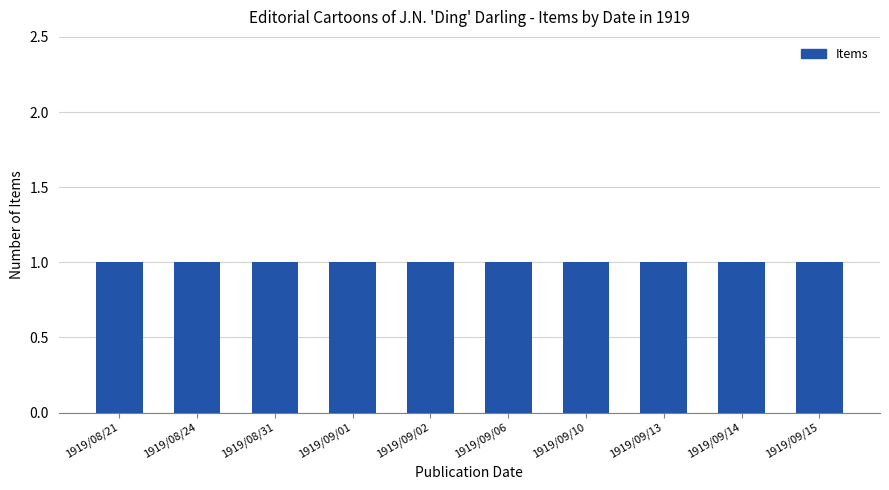

What is the label of the 2nd bar from the right?

1919/09/14